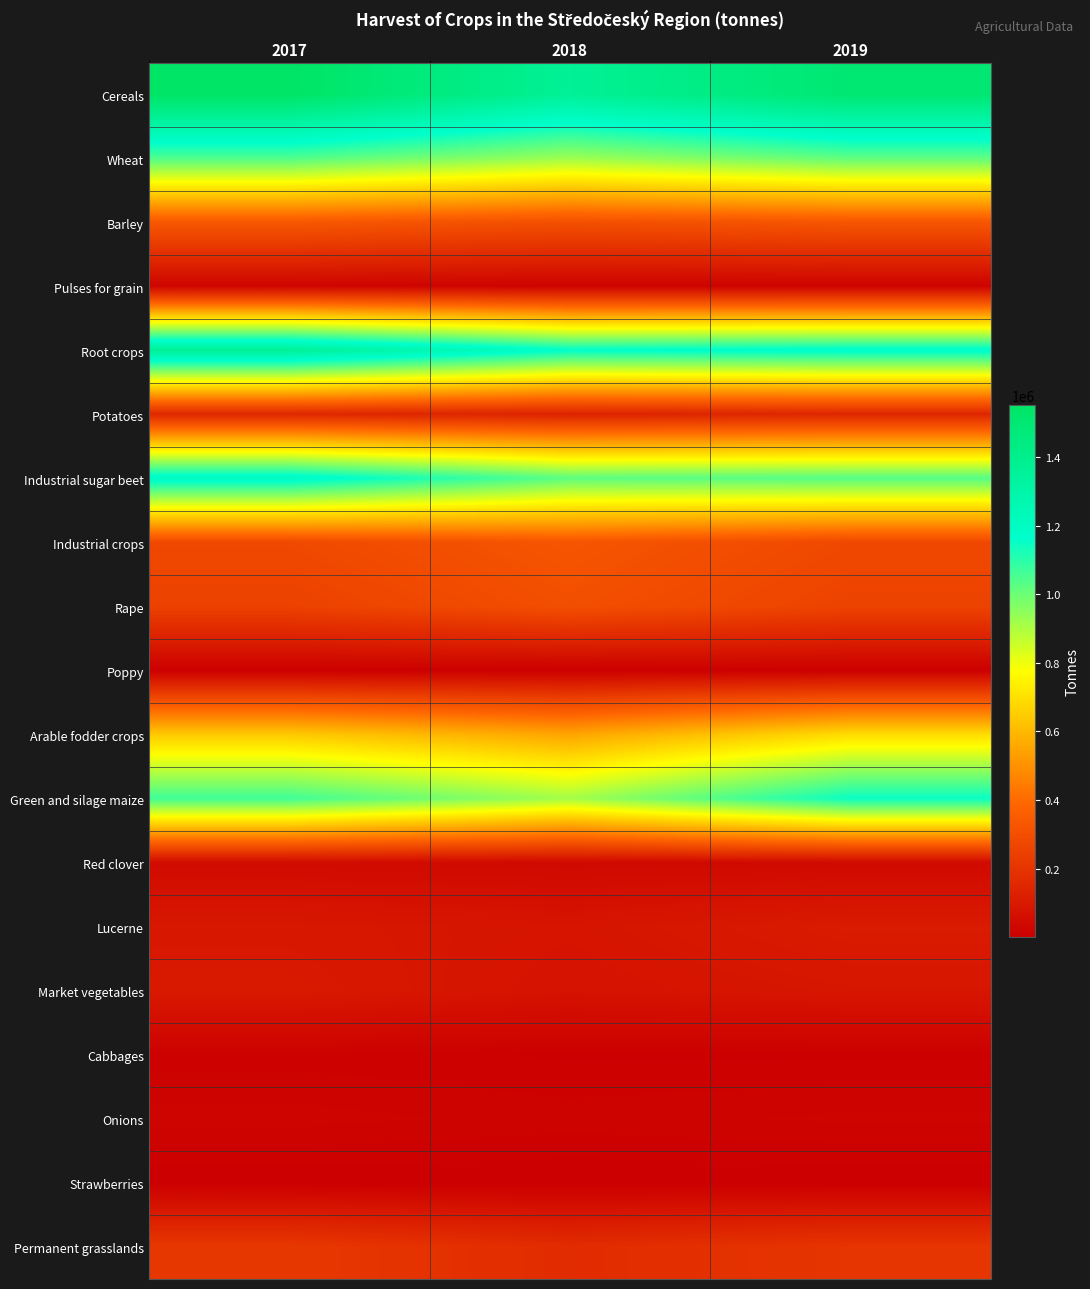

Which label corresponds to the largest value in the chart?

2017